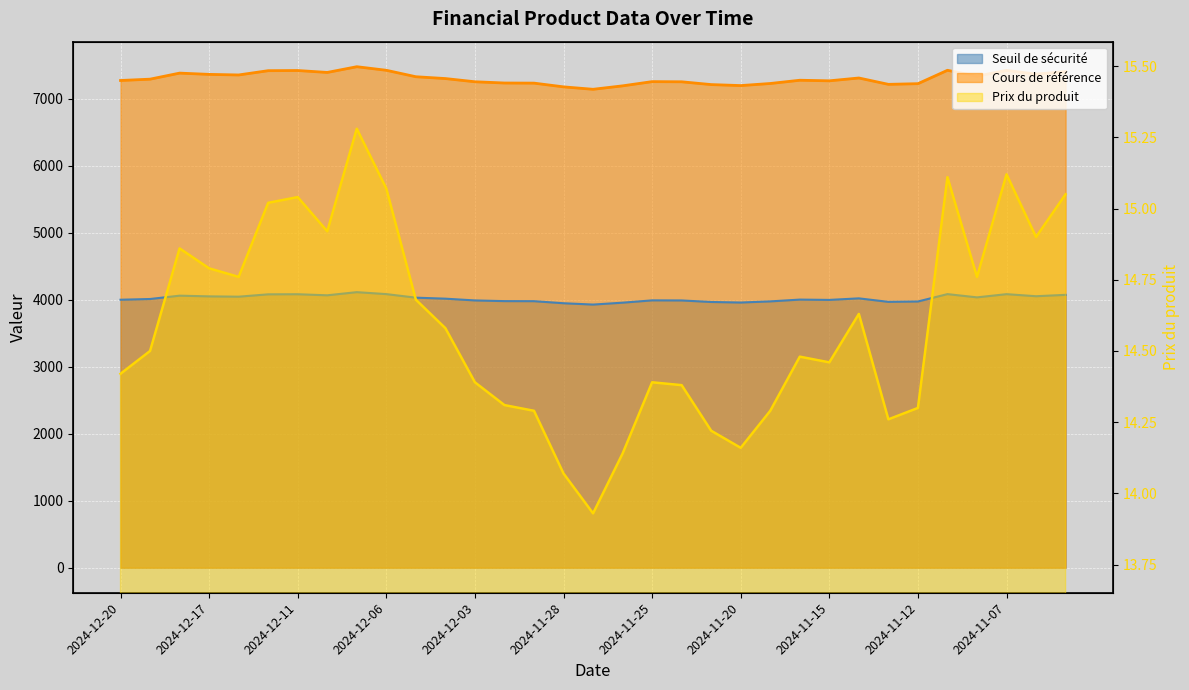

What are all the series names shown in the legend?

Seuil de sécurité, Cours de référence, Prix du produit